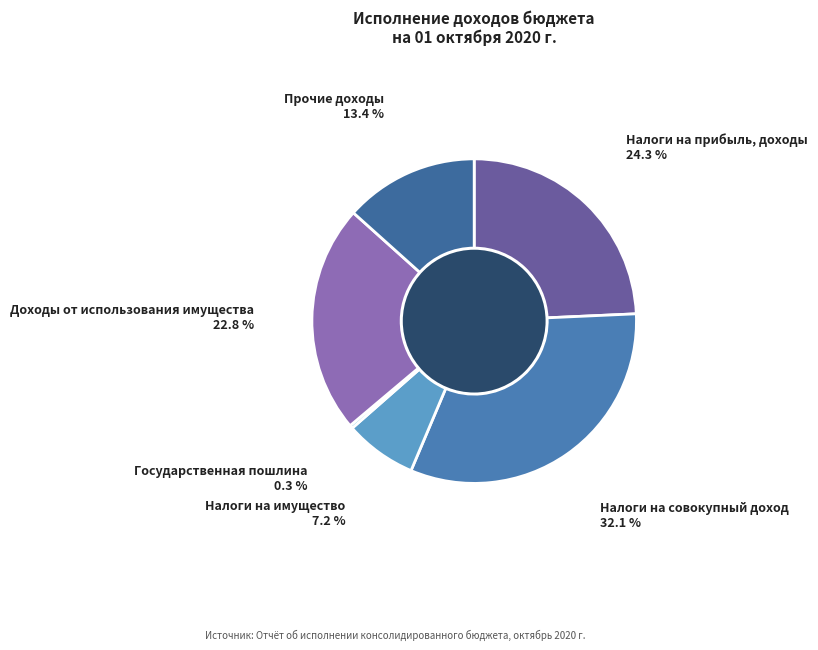

Is there a majority slice in this chart?

No